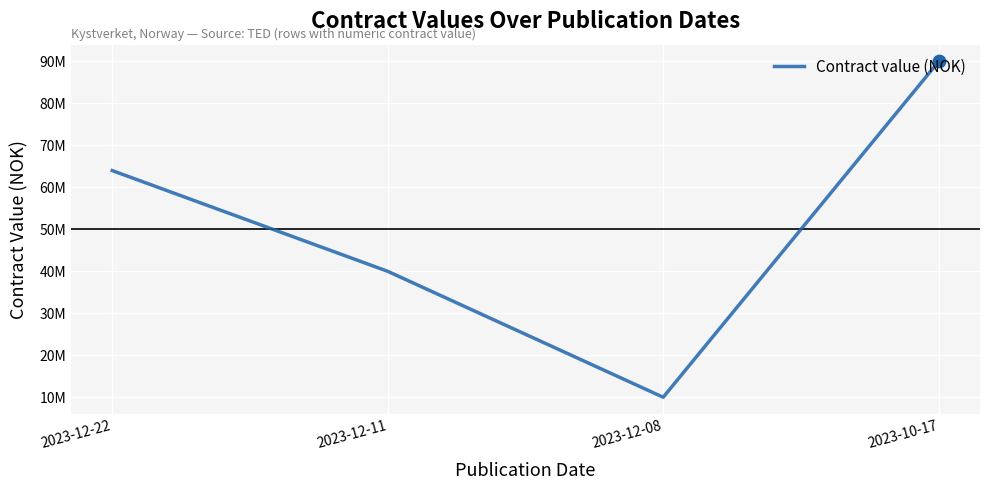

What is the change in value from 2023-12-22 to 2023-12-11?

-24000000